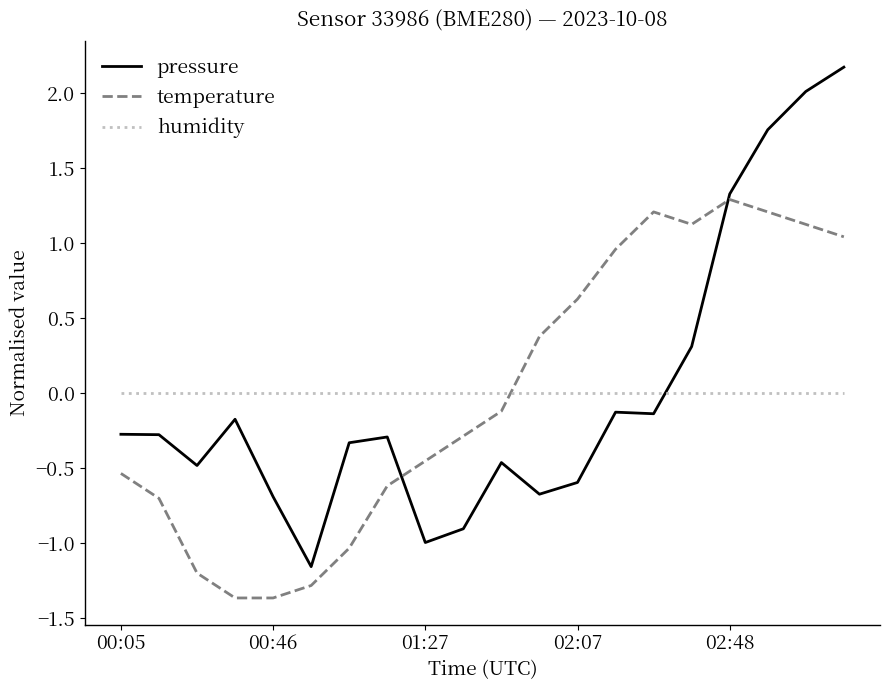

Which series has the widest spread of values?

pressure